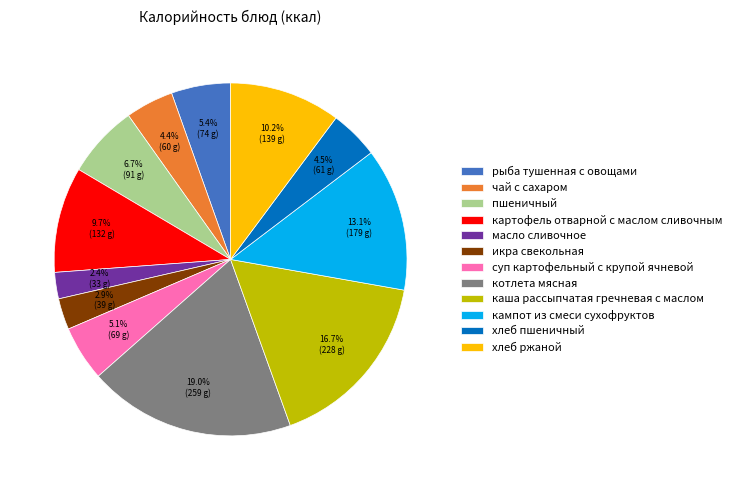

How many segments does this pie chart have?

12